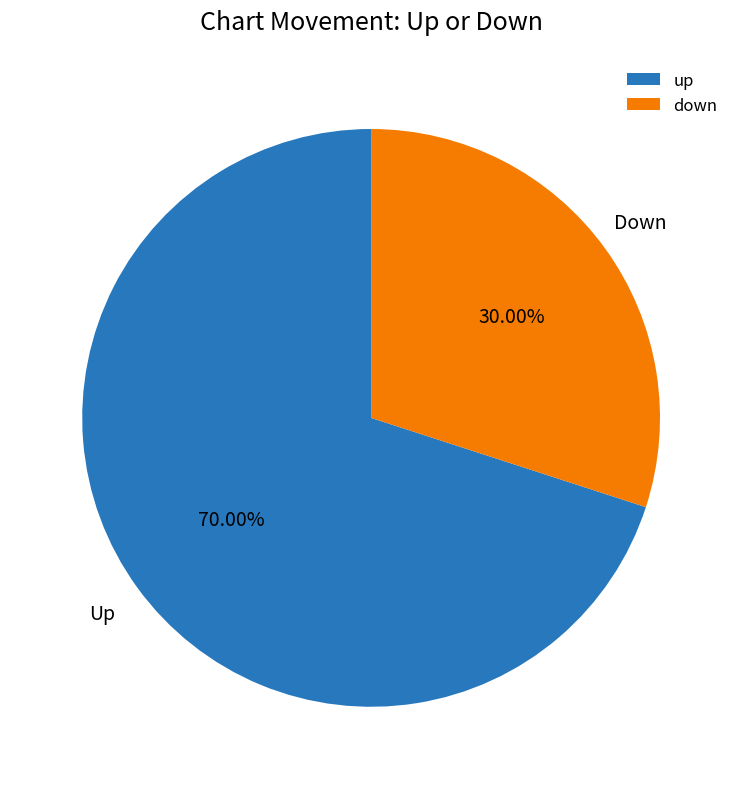

How many segments does this pie chart have?

2